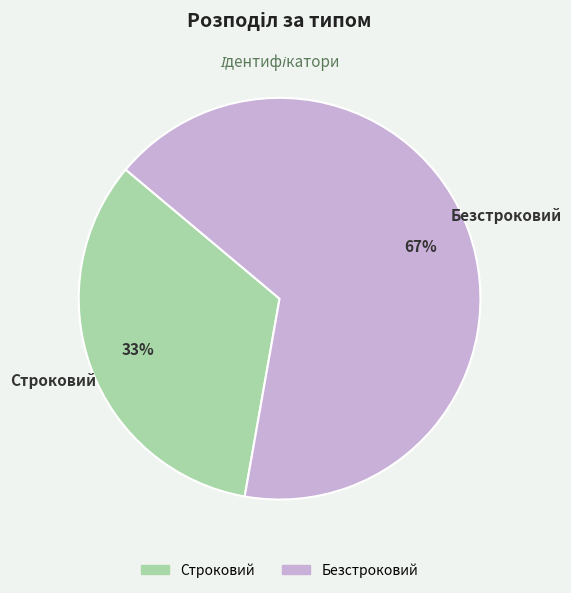

True or false: Безстроковий accounts for 67% of the total.

True